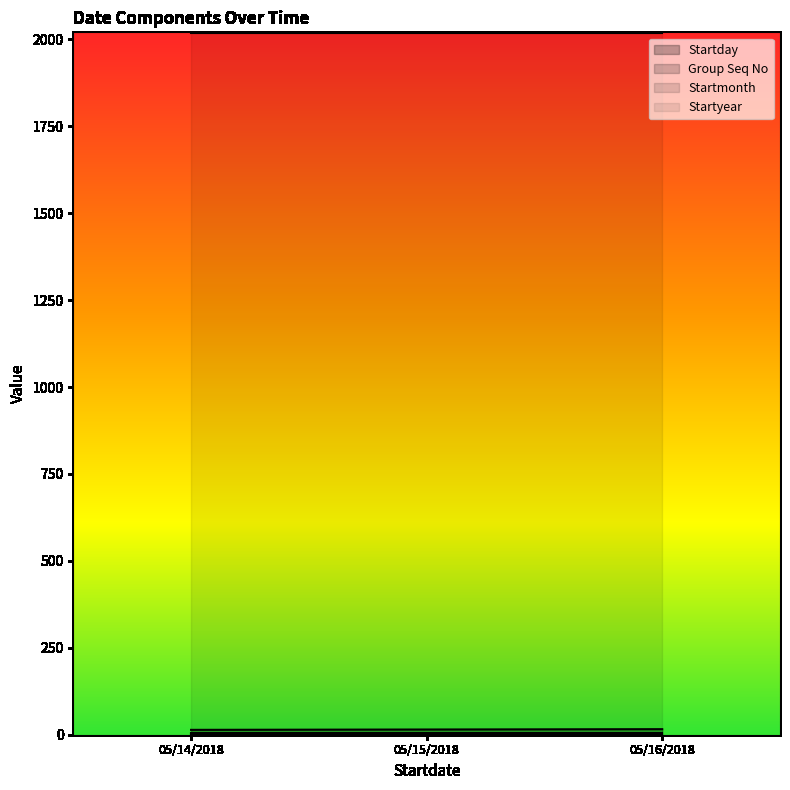

What is the sum of the Group Seq No values at 05/15/2018 and 05/14/2018?

2